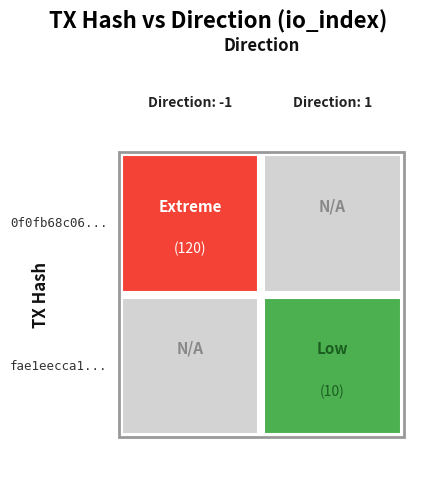

Is the value of fae1eecca1a6316325d139ccb1ec36d44133597 at io_index greater than the value of 0f0fb68c06a2736dd0bc89db2cd1abcf745598c at io_index?

No